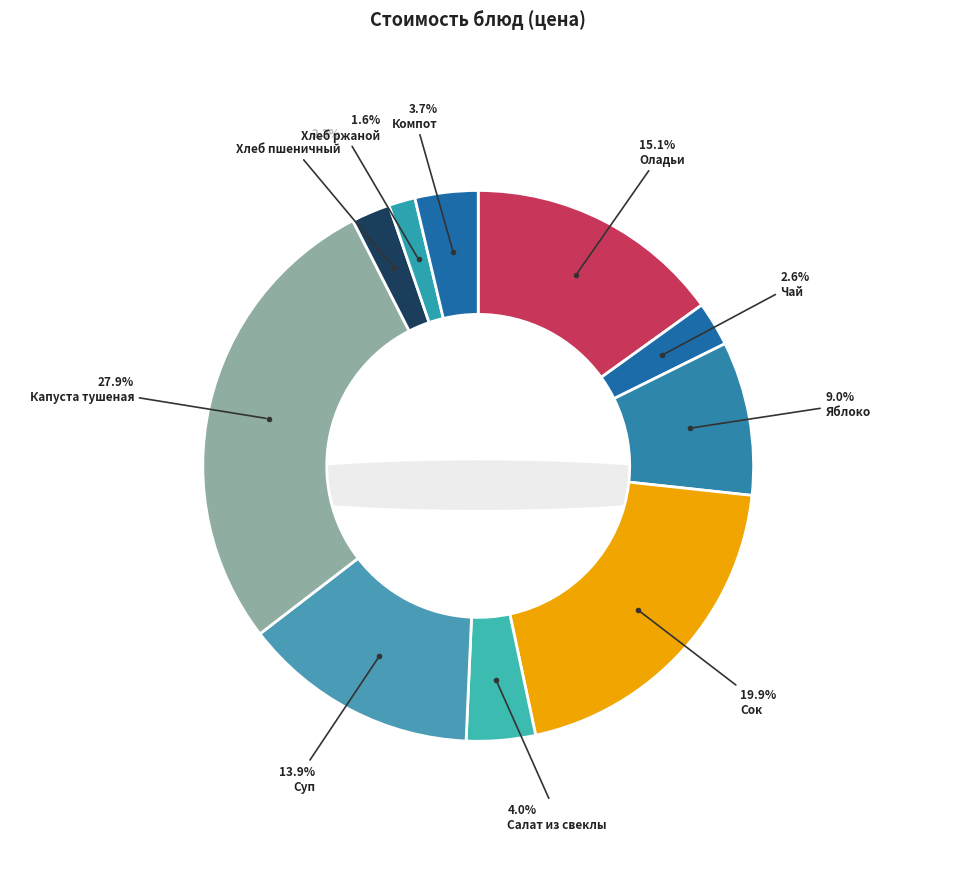

How many segments does this pie chart have?

10